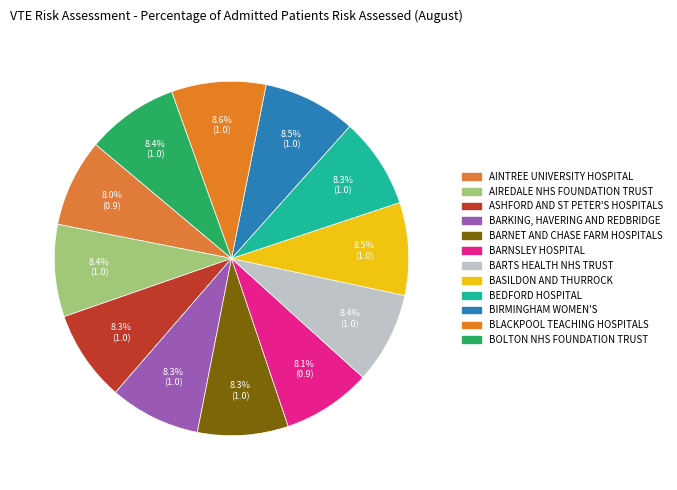

To the nearest percent, what is the average slice percentage?

8%